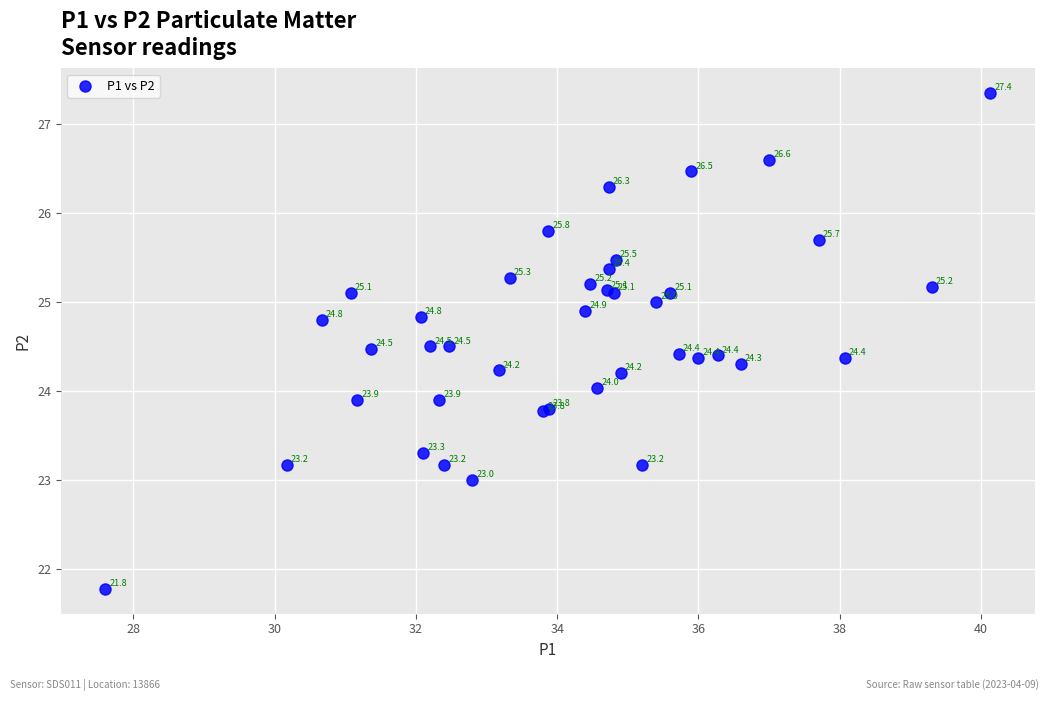

What Y value in the scatter plot is closest to 24?

24.0